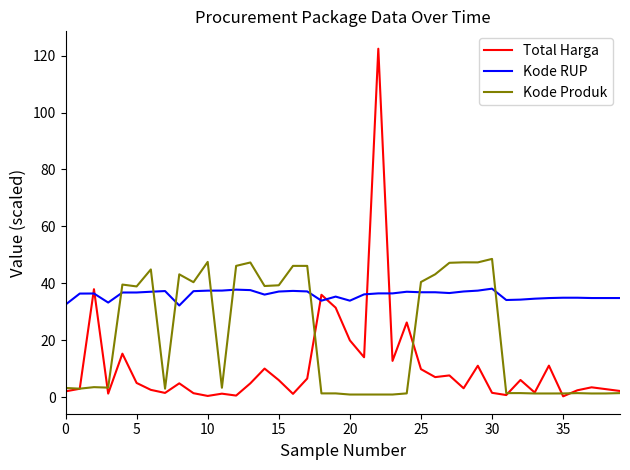

Does the chart have visible grid lines?

No